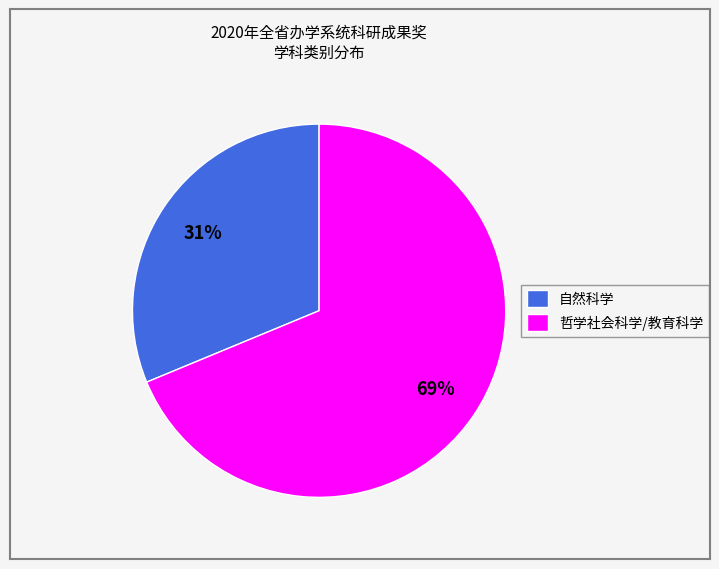

Which slice is the smallest?

自然科学